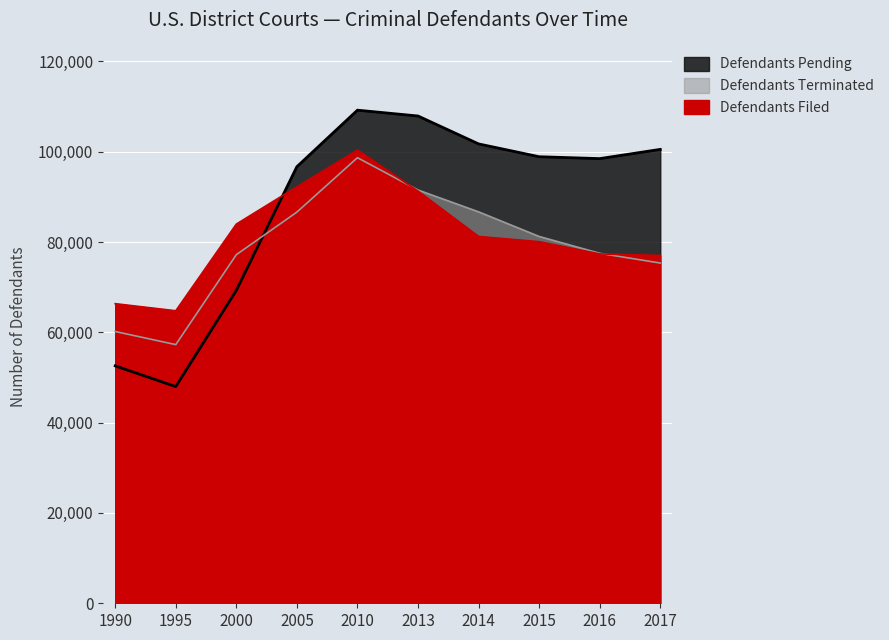

Reading left to right, list all the values displayed in this chart.

Defendants Filed: 66341	64771	83963	92226	100366	91266	81226	80069	77357	77018
Defendants Terminated: 60179	57275	77185	86616	98666	91506	86676	81227	77493	75337
Defendants Pending: 52568	47978	69286	96668	109187	107895	101716	98878	98460	100505